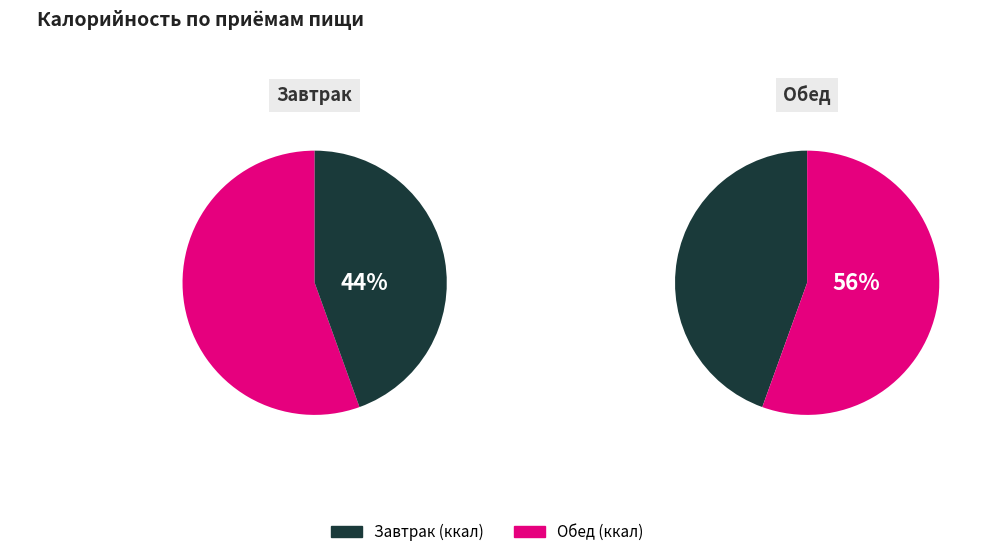

Is the sum of Обед and Завтрак greater than half?

Yes